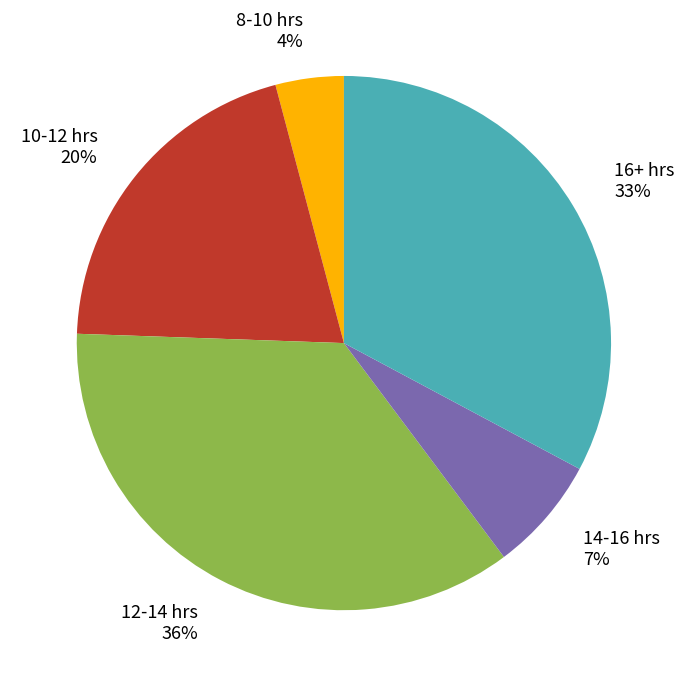

Which category has the biggest portion of the pie?

12-14 hrs